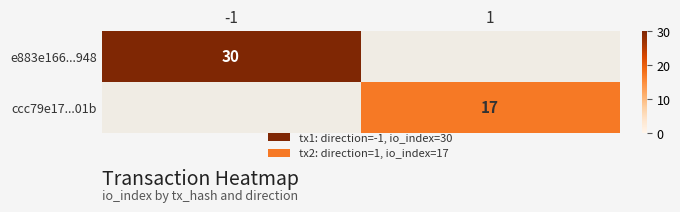

At which category does the chart reach its peak across all series?

-1